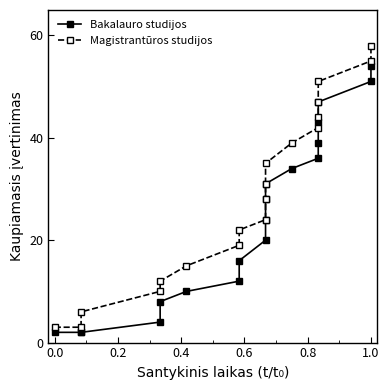

How many lines are shown in the chart?

2